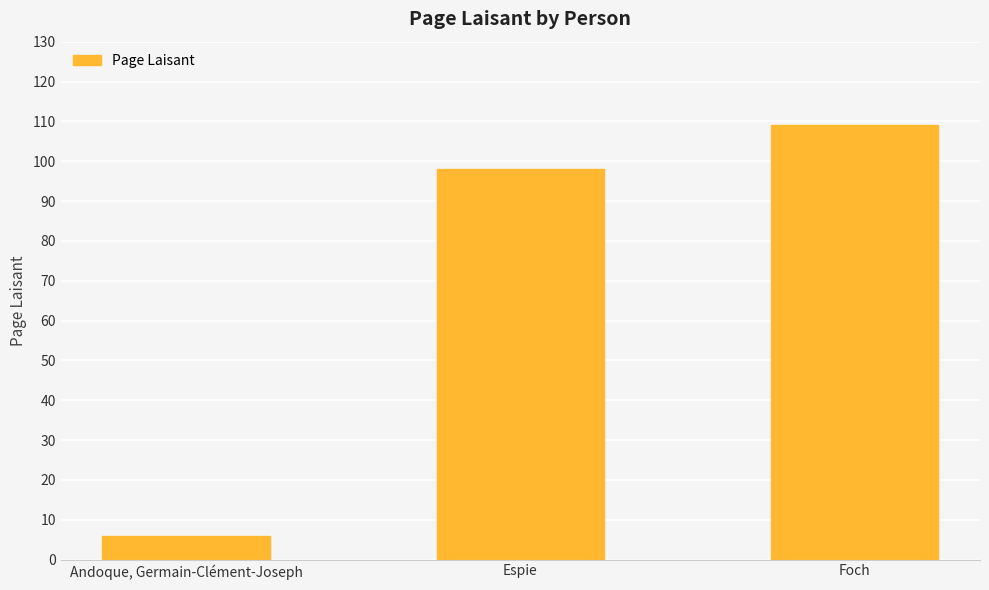

What is the difference between the maximum and minimum values?

103